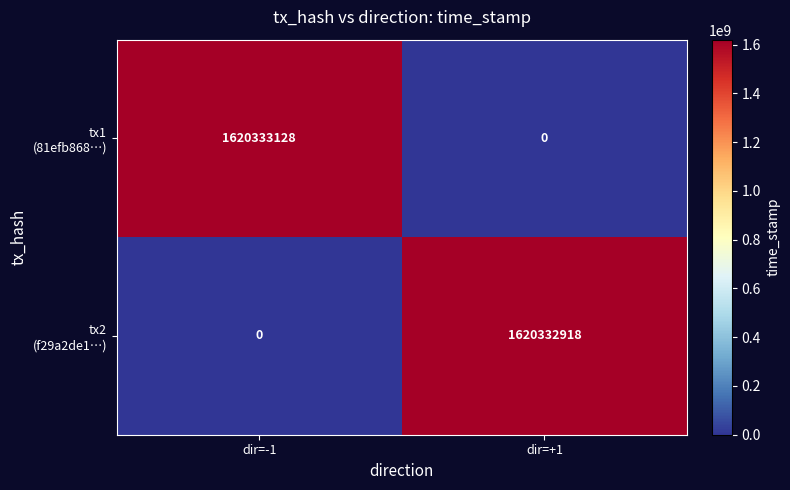

How many distinct data groups are displayed?

2